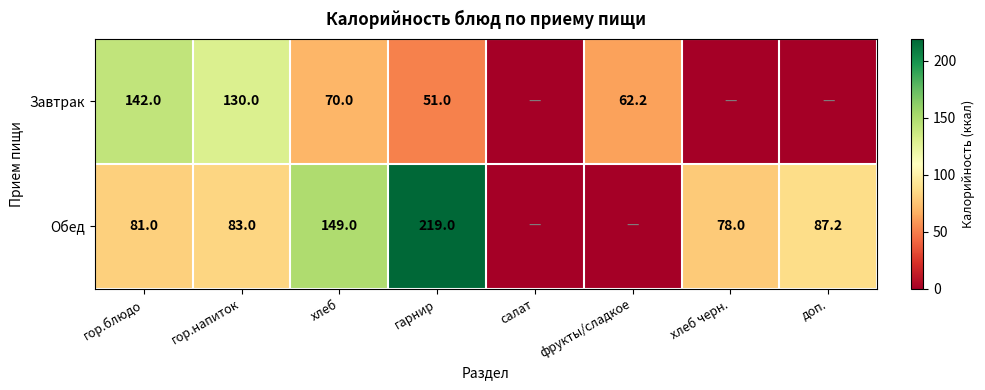

Which has a higher value, гор.напиток or доп.?

гор.напиток